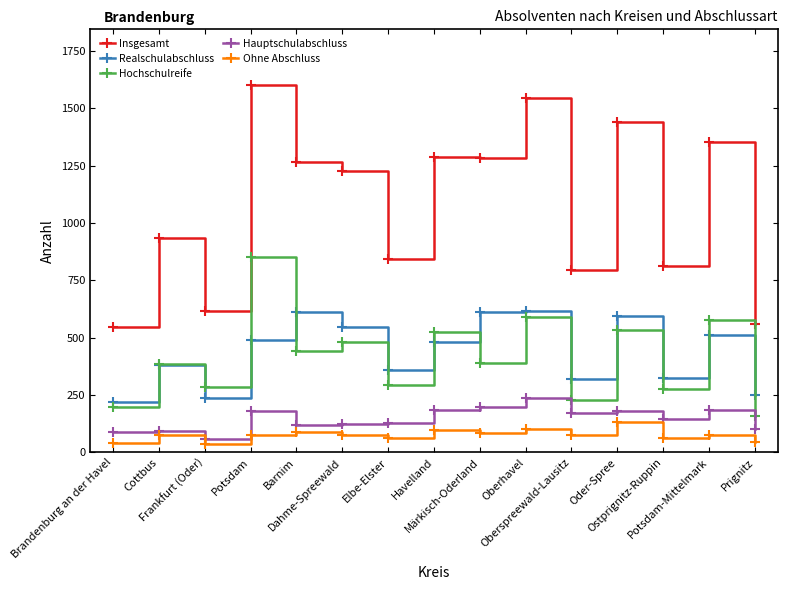

What is the sum of all Insgesamt values?

16110